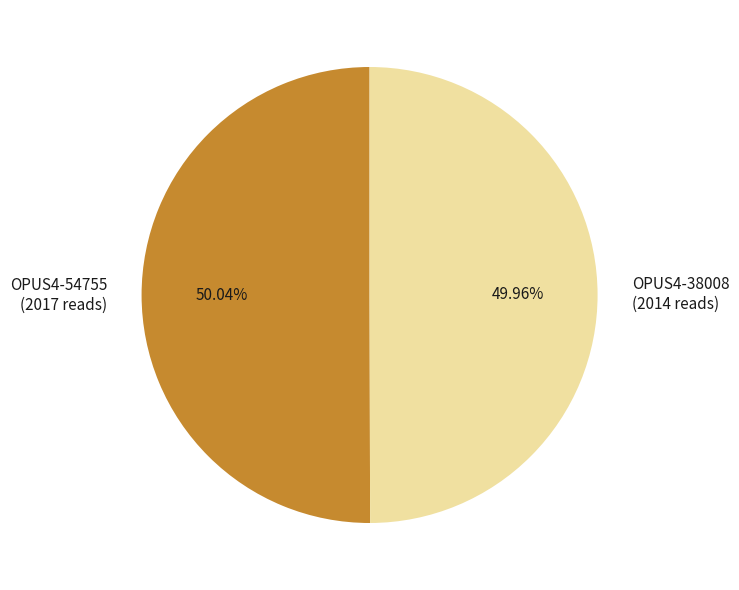

Combined, do OPUS4-38008 and OPUS4-54755 account for over 50%?

Yes